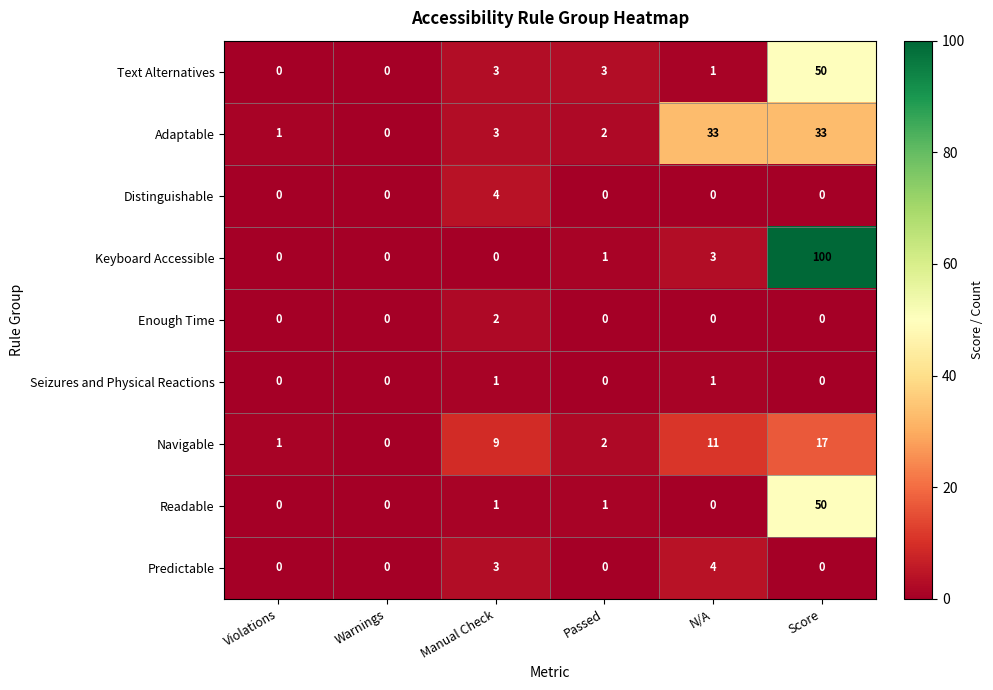

What is the greatest value displayed?

100